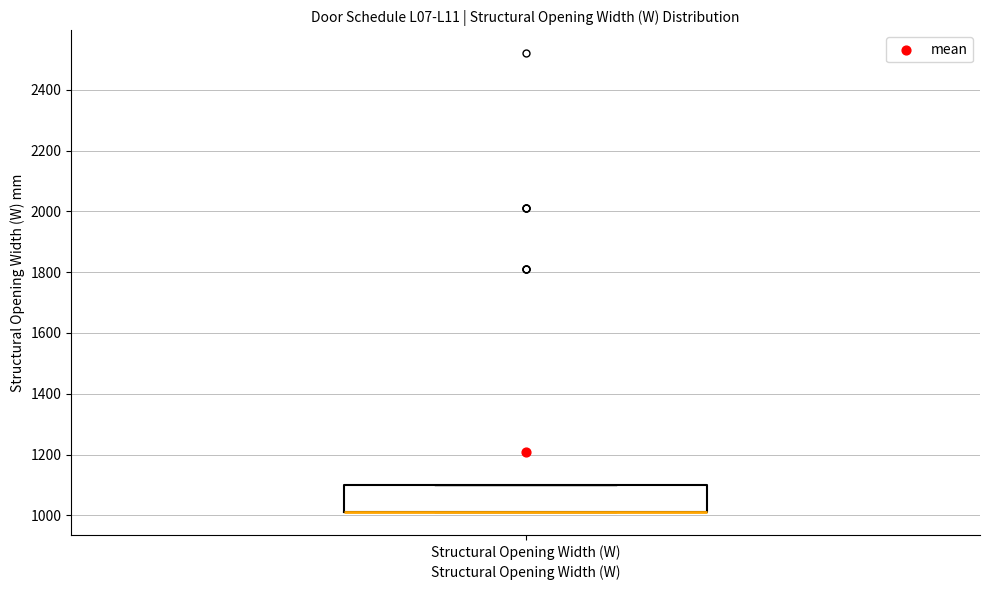

Read this box plot against the y-axis: the position of the median line, the range covered by the box, and the ends of both whiskers. The values are not printed on the chart, so give them approximately, as read against the axis.

median 1020 (drawn on the box's lower edge), box 1020 to 1100, whiskers 1020 to 1100